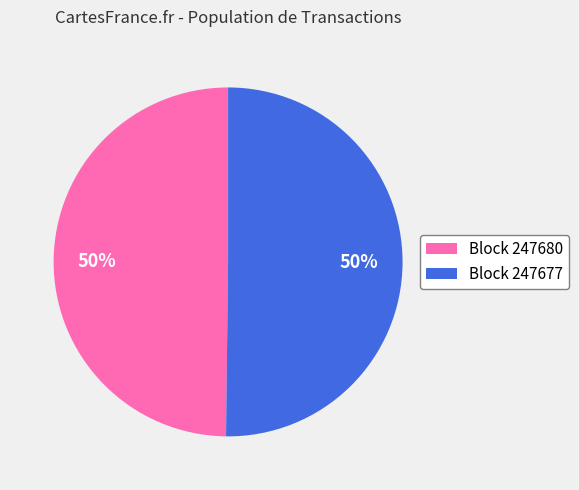

Approximately how many times larger is the value at Block 247677 compared to Block 247680?

1.0